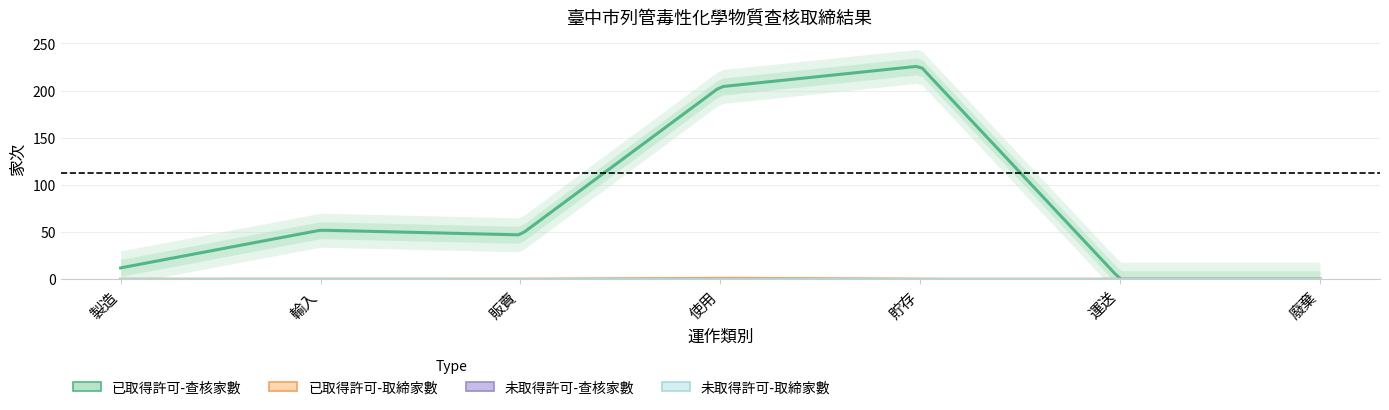

Reading right to left, what are all the values shown in this chart?

已取得許可-查核家數: 廢棄=0	運送=0	貯存=226	使用=204	販賣=47	輸入=52	製造=12
已取得許可-取締家數: 廢棄=0	運送=0	貯存=0	使用=1	販賣=0	輸入=0	製造=0
未取得許可-查核家數: 廢棄=0	運送=0	貯存=0	使用=0	販賣=0	輸入=0	製造=0
未取得許可-取締家數: 廢棄=0	運送=0	貯存=0	使用=0	販賣=0	輸入=0	製造=0